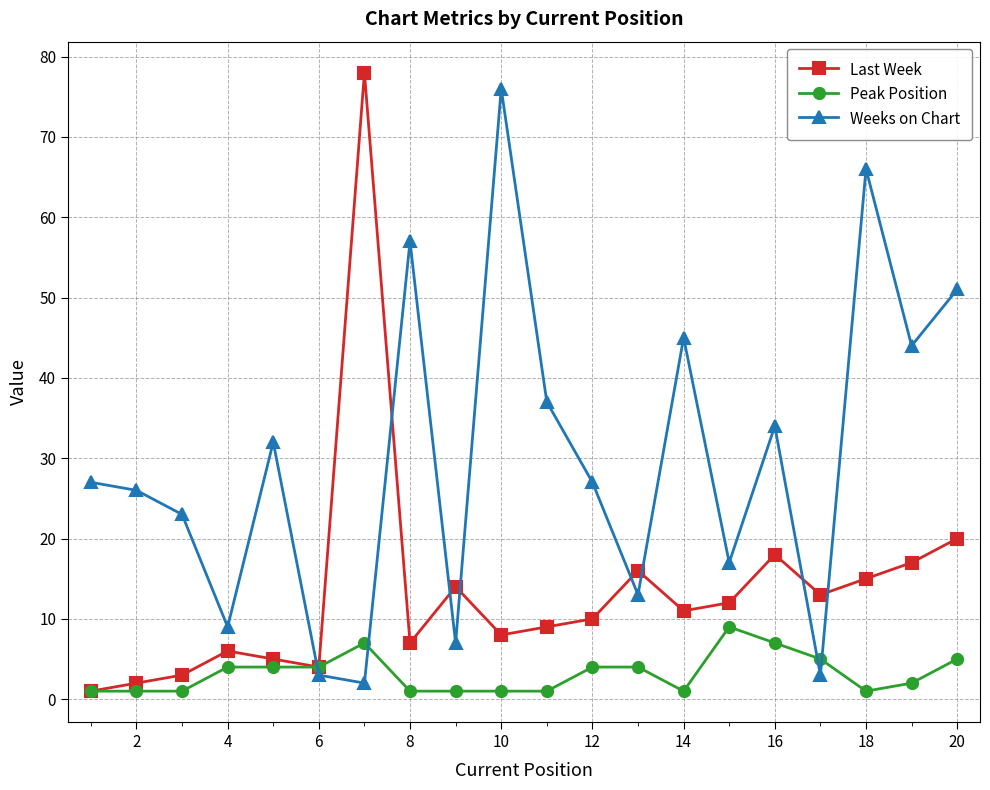

Which series has the largest range (max minus min)?

Last Week